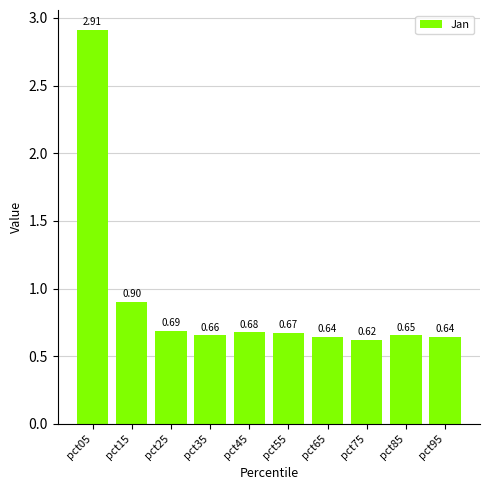

At which category does the chart reach its peak across all series?

pct05